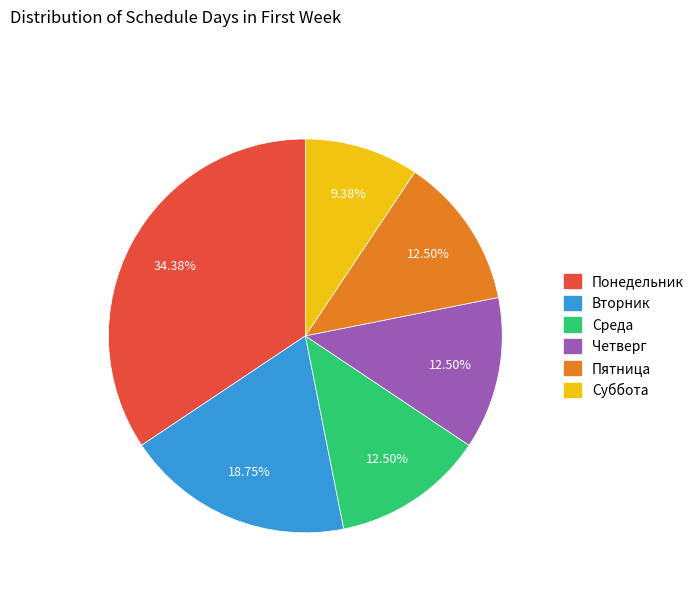

Between Понедельник and Суббота, which is larger?

Понедельник